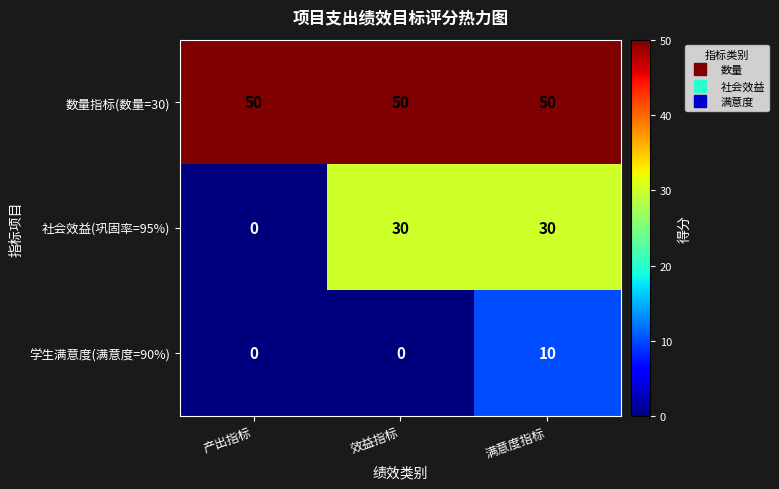

True or false: 学生满意度(满意度=90%) has a value of 4 at 产出指标.

False